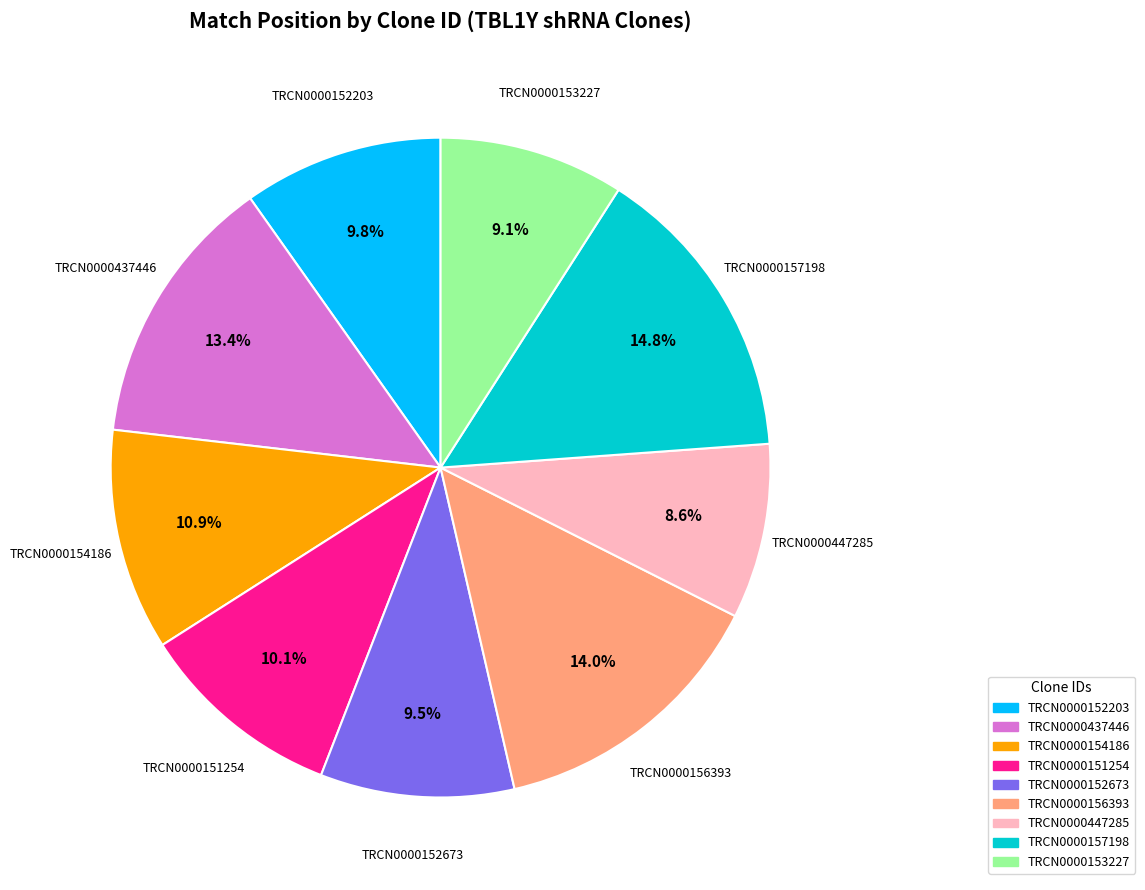

What is the largest slice in the pie chart?

TRCN0000157198